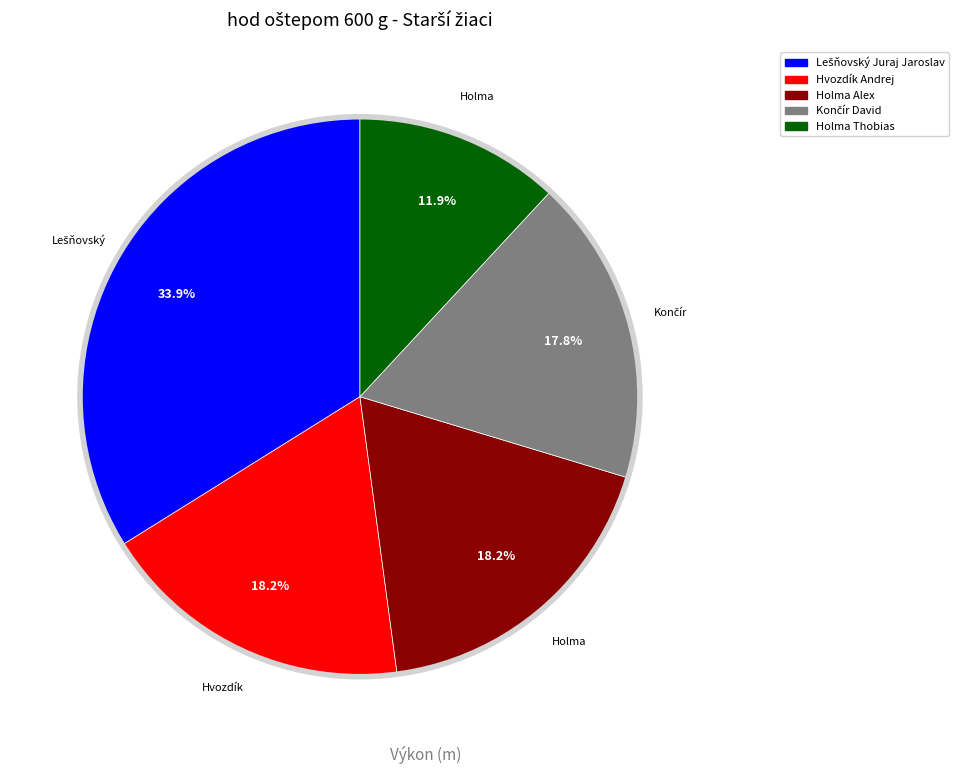

What portion of the pie excludes Holma Alex?

81.8%